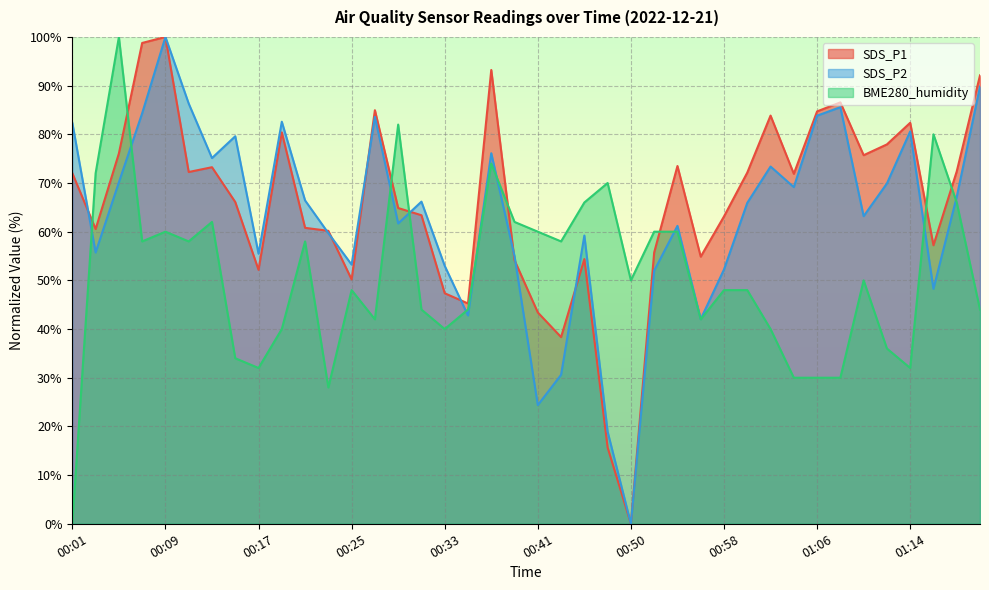

What is the difference between the maximum and minimum values in the SDS_P1 series?

100.0